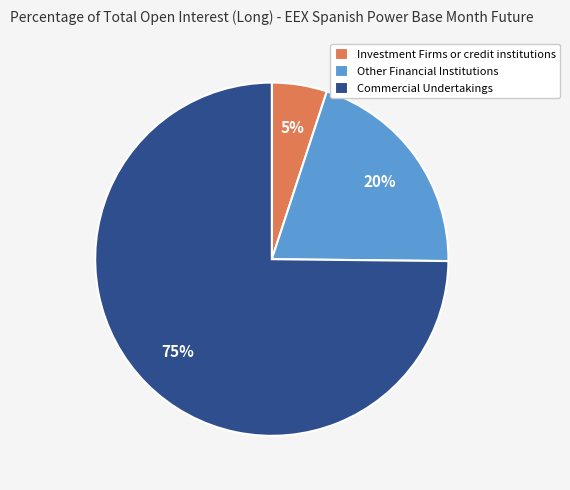

What is the majority slice?

Commercial Undertakings